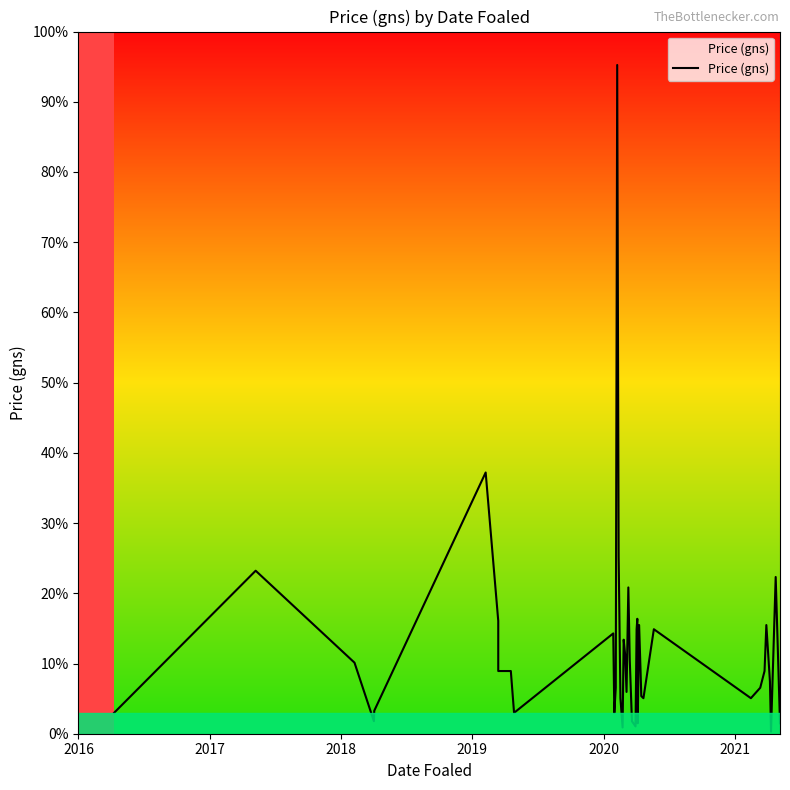

True or false: the data shows 37606 at 36.

False